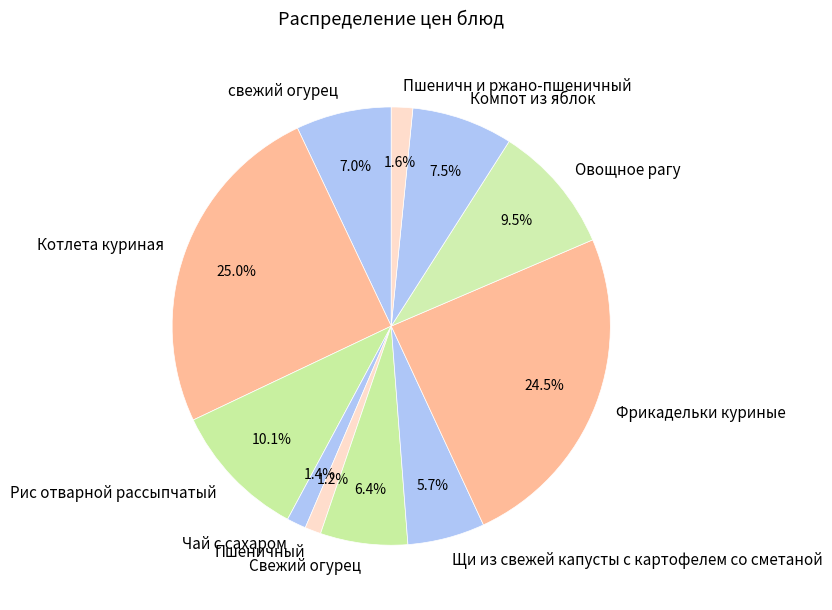

How many segments does this pie chart have?

11